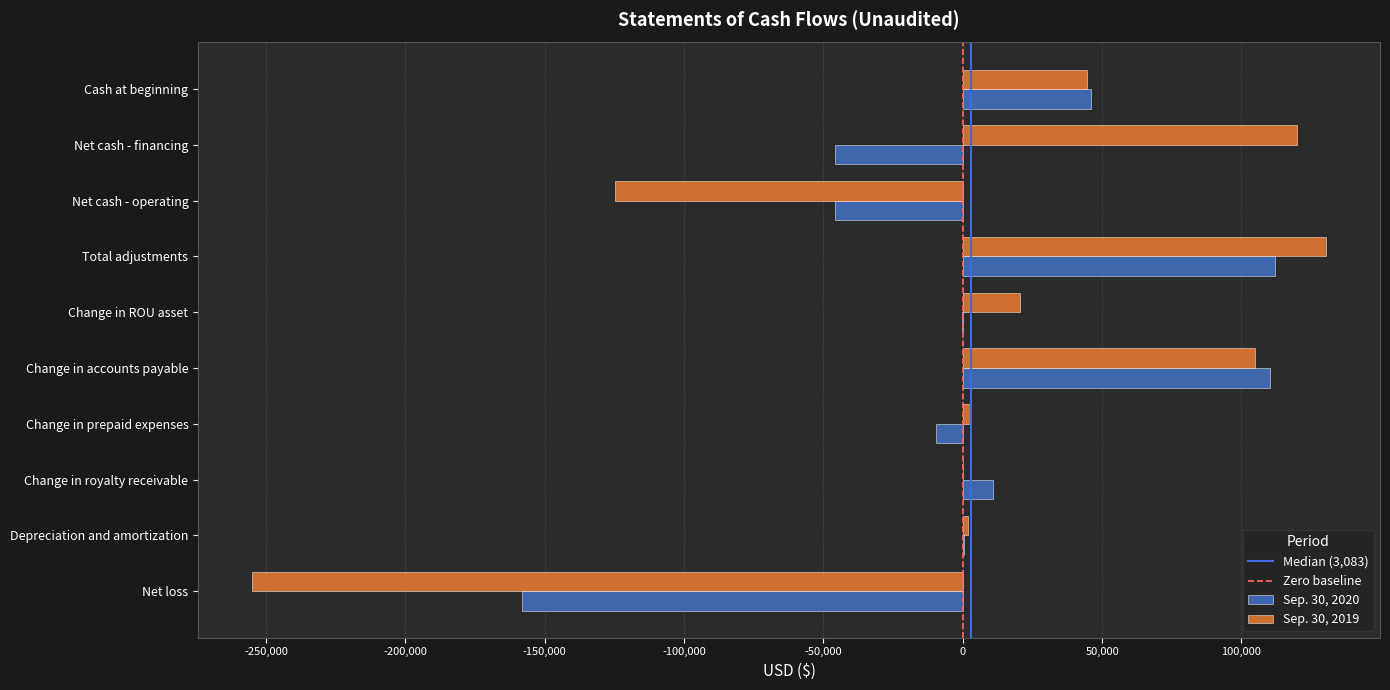

True or false: Sep. 30, 2019 has a value of 130433 at Total adjustments.

True